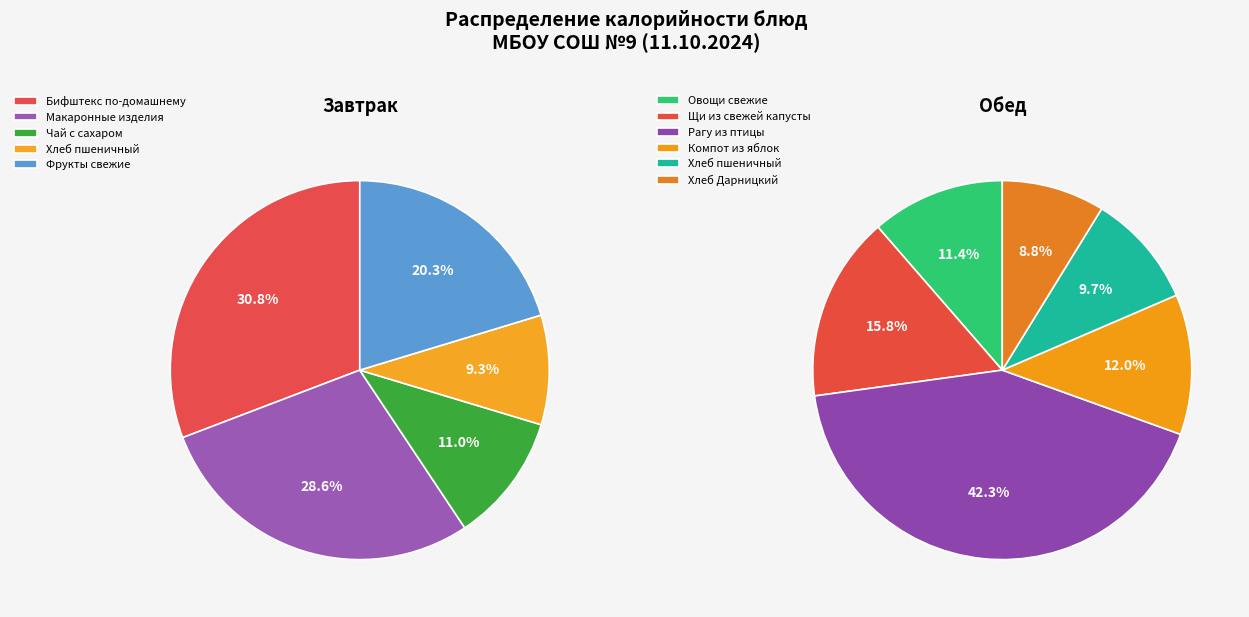

What is the largest slice in the pie chart?

Рагу из птицы